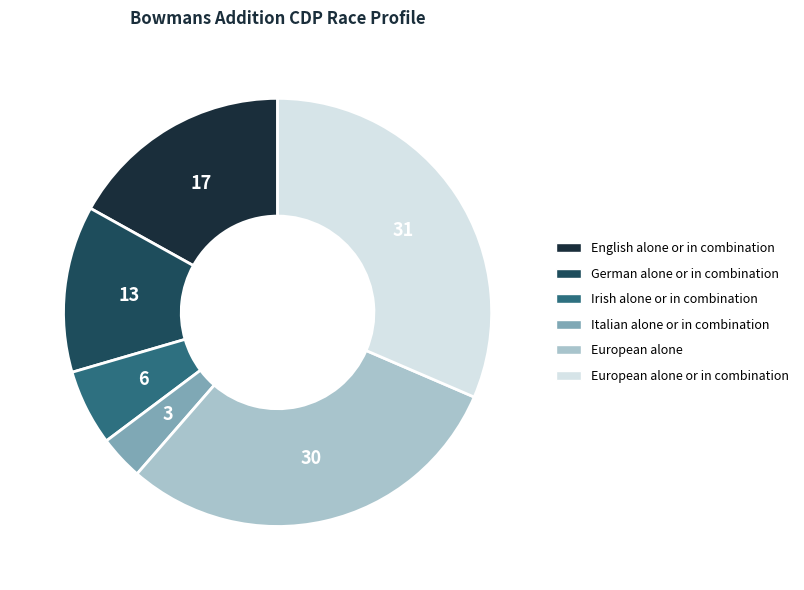

Does Italian alone or in combination represent more than half of the total?

No